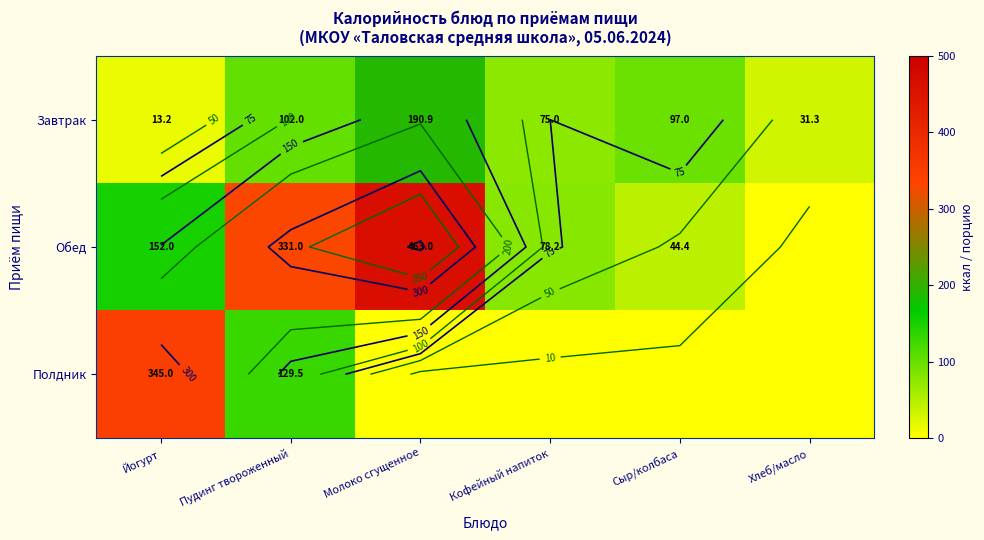

At which category is the sum across all series the highest?

Молоко сгущенное